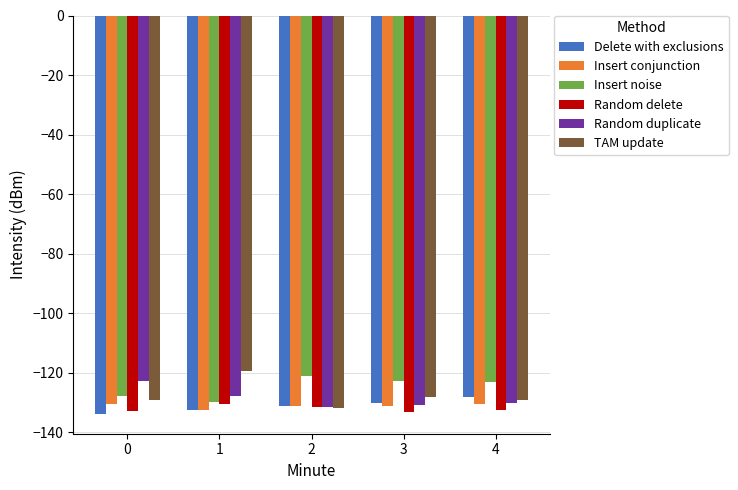

What is the approximate value of Insert conjunction at 4?

-130.7